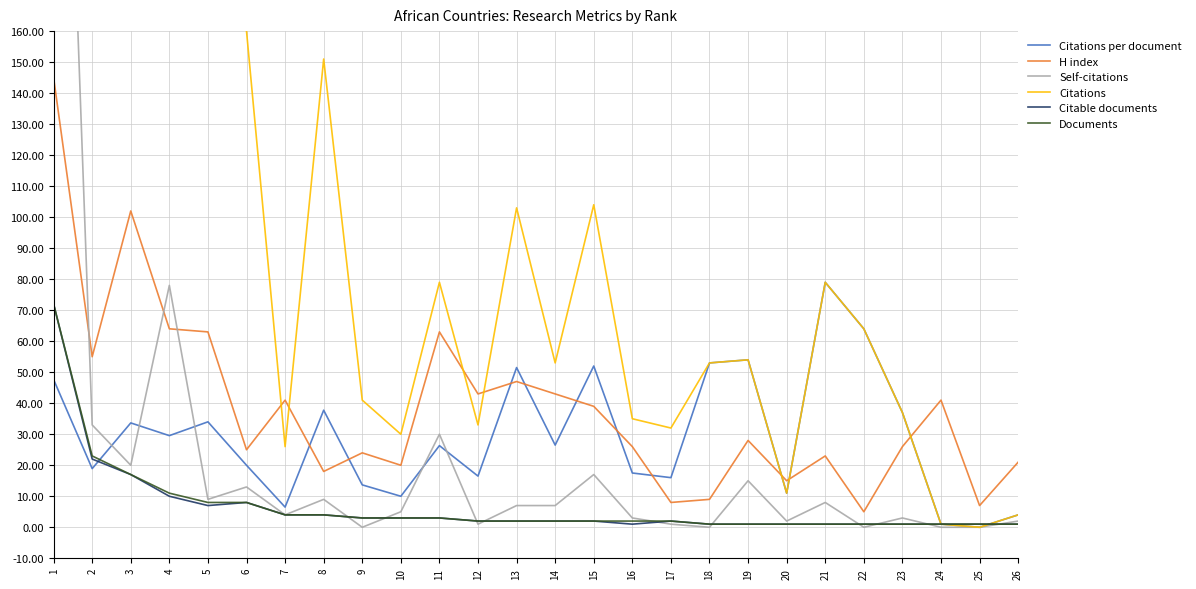

True or false: H index has more than 1 interior local peaks.

True